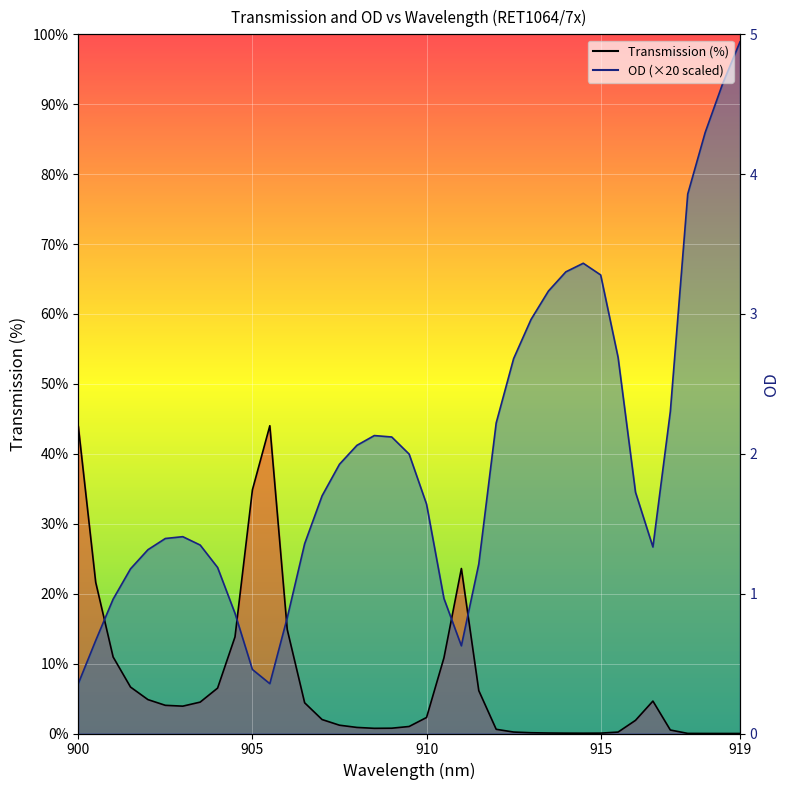

Rank the categories by Transmission value from highest to lowest.

905.5, 900, 905, 911, 900.5, 906, 904.5, 901, 910.5, 901.5, 904, 911.5, 902, 916.5, 903.5, 906.5, 902.5, 903, 910, 907, 916, 907.5, 909.5, 908, 909, 908.5, 912, 917, 912.5, 915.5, 913, 913.5, 915, 914, 914.5, 917.5, 918, 918.5, 919